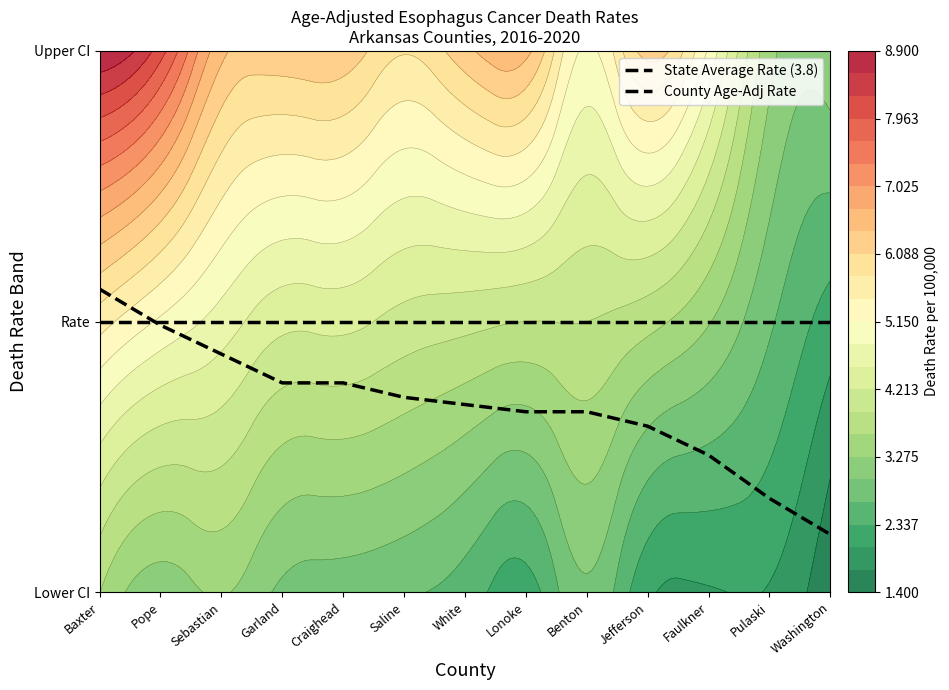

What is the lowest value of the County Age-Adj Rate series?

0.2